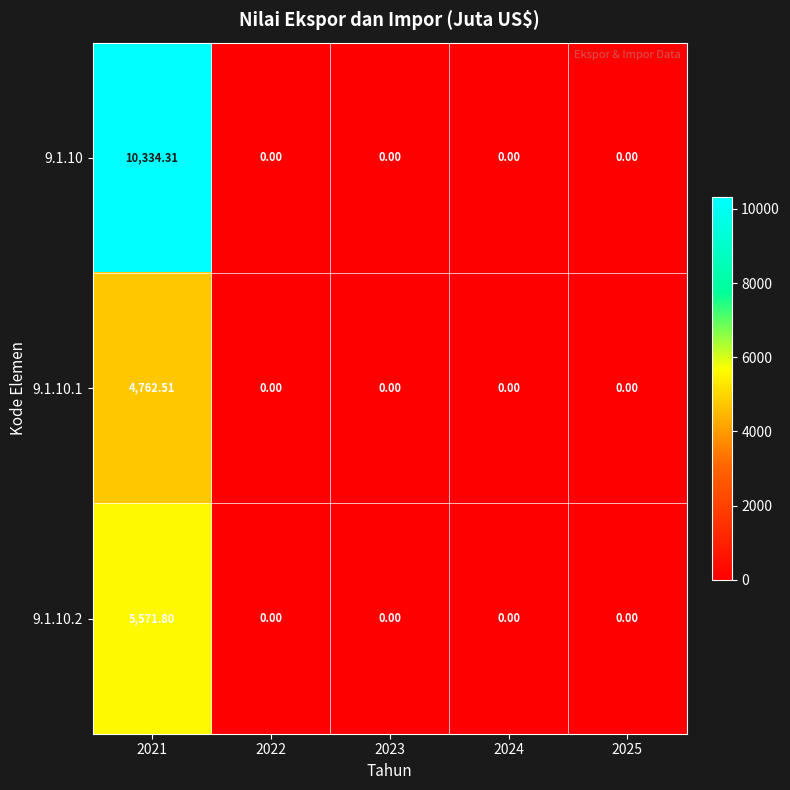

At which category is the sum across all series the highest?

2021